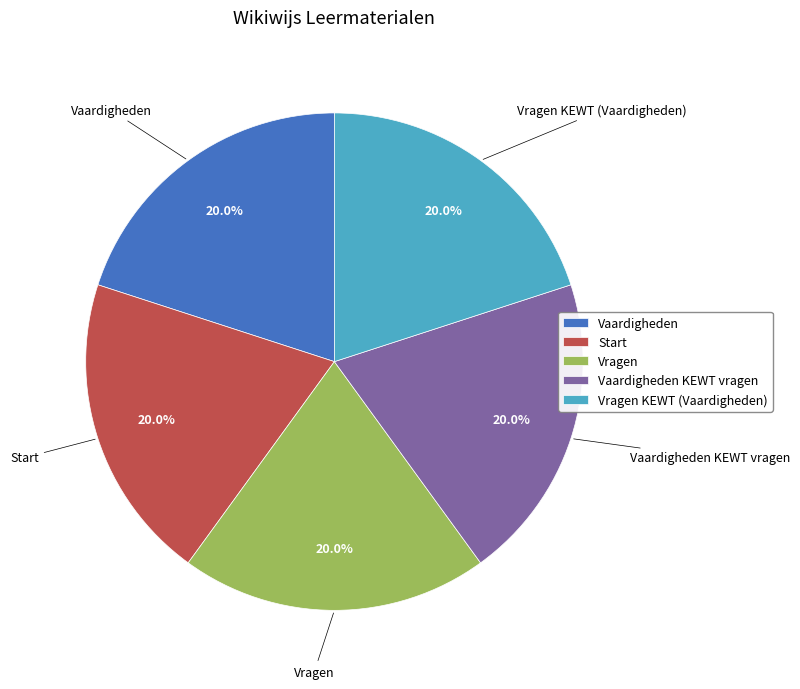

Count the number of slices in the pie.

5